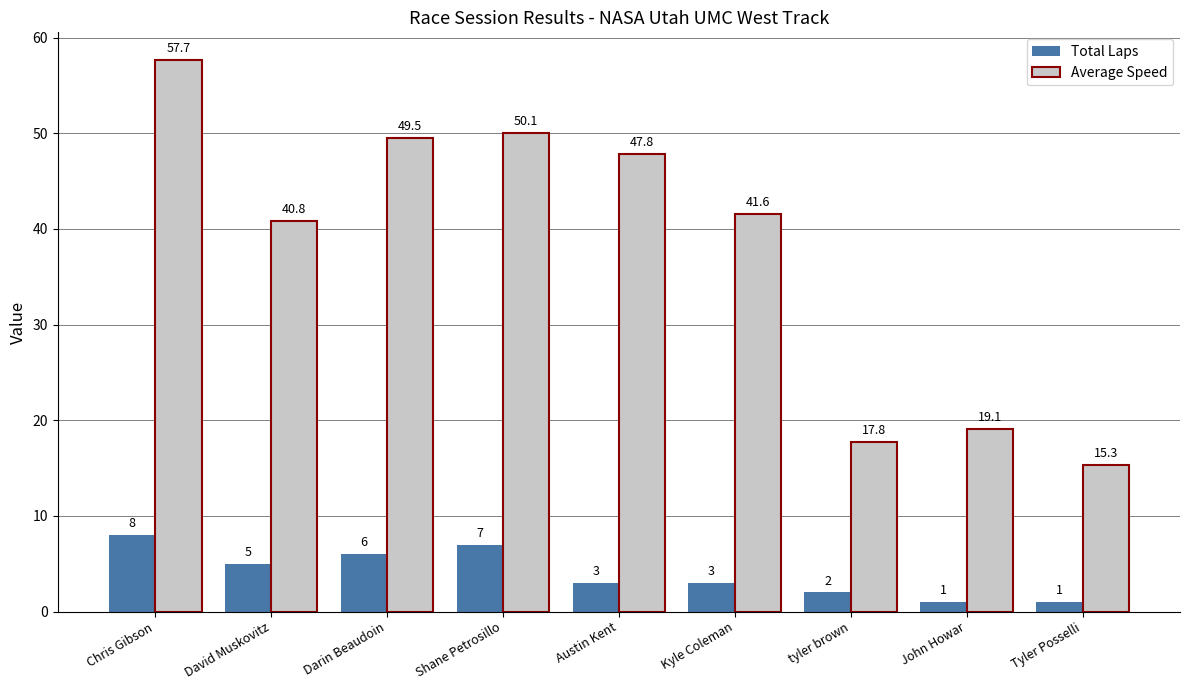

What is the value of the Total Laps bar at the 4th from the left?

7.0